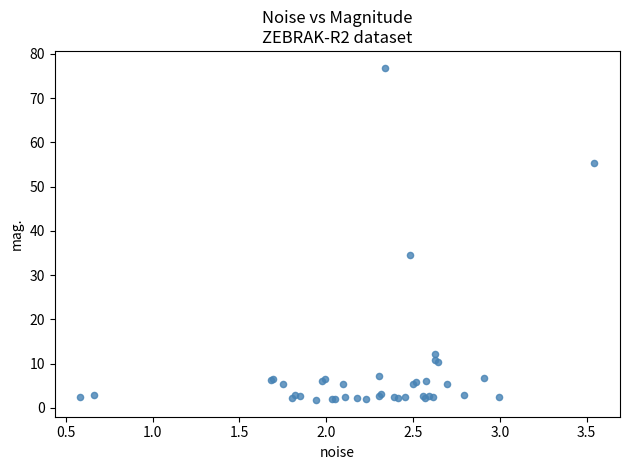

What Y value in the scatter plot is closest to 39?

34.4